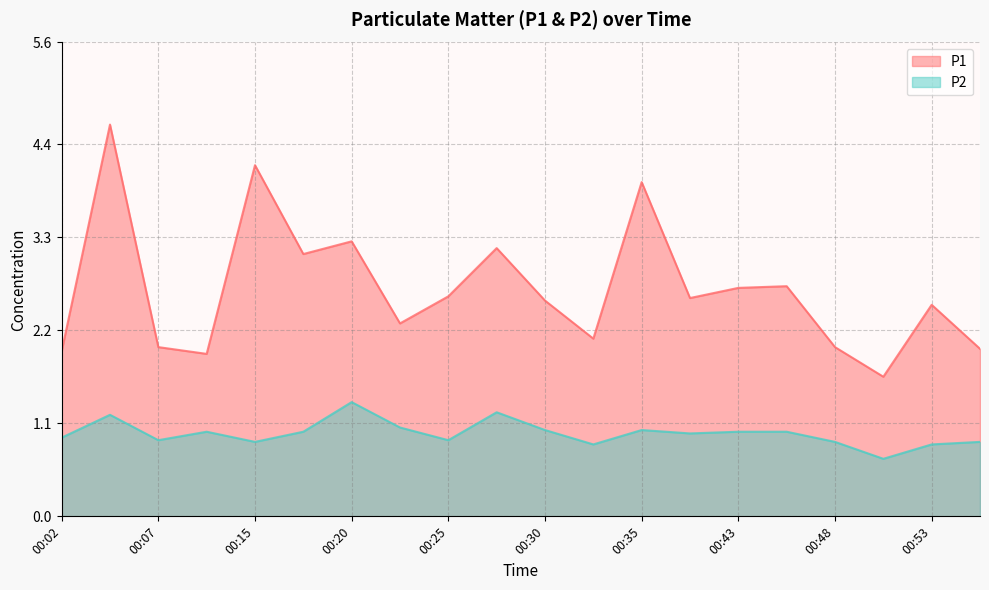

At which label does P2 first exceed 1?

00:05